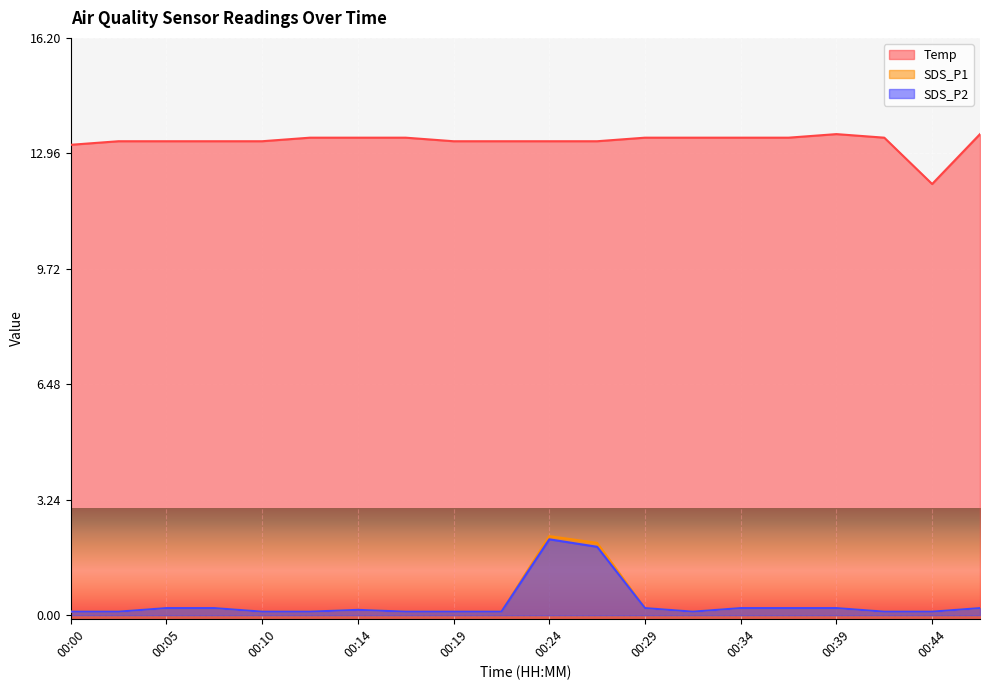

True or false: SDS_P1 and SDS_P2 intersect in this chart.

False